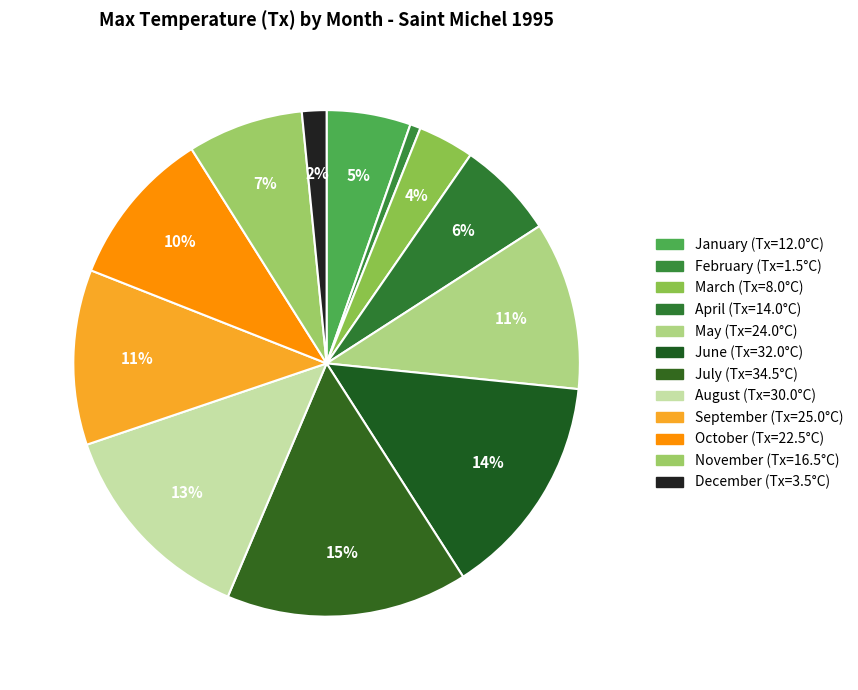

How many slices are in this pie chart?

12